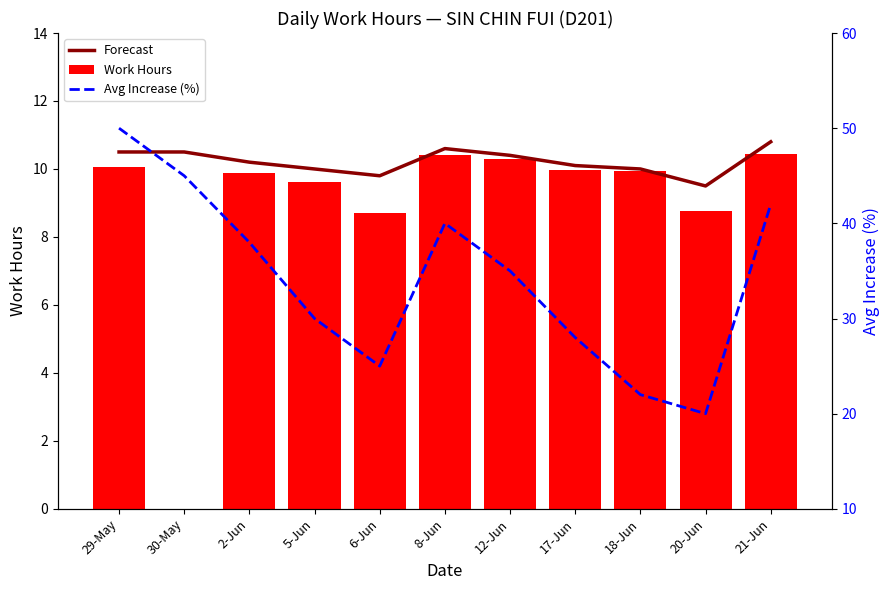

What is the label of the 1st bar from the left?

29-May